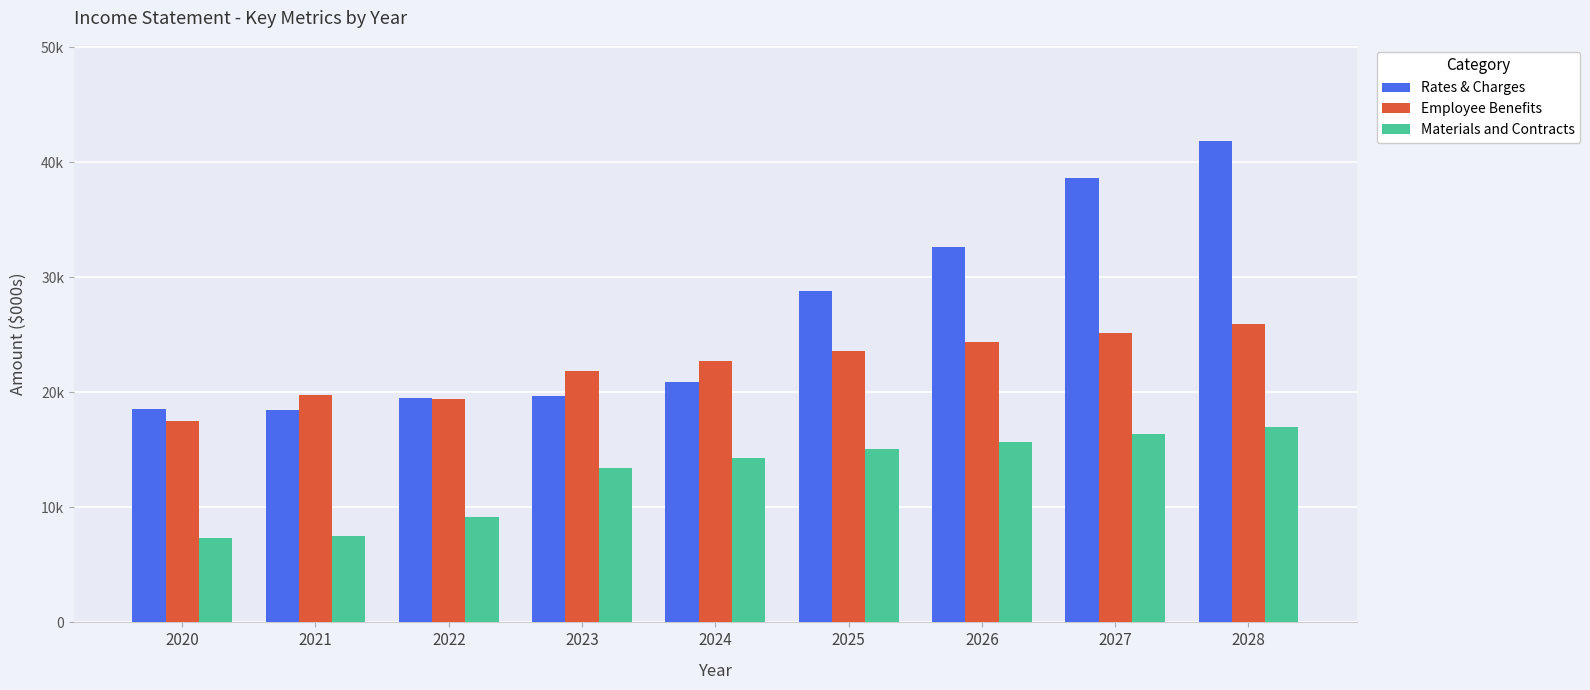

Is it true that Employee Benefits equals 19396 at 2022?

True